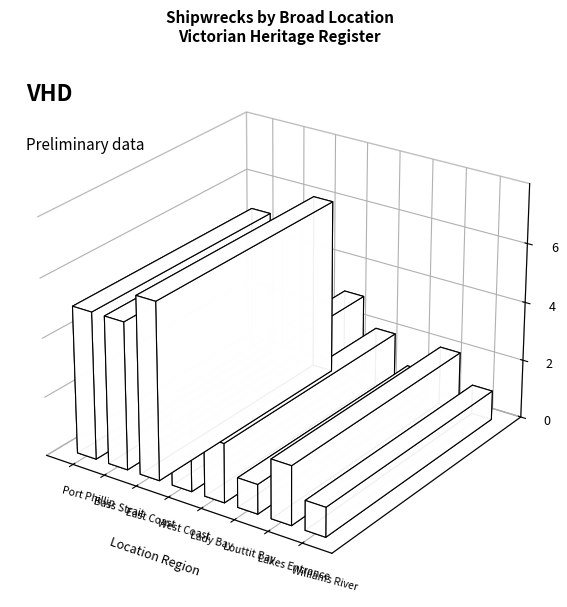

What is the approximate value at West Coast?

3